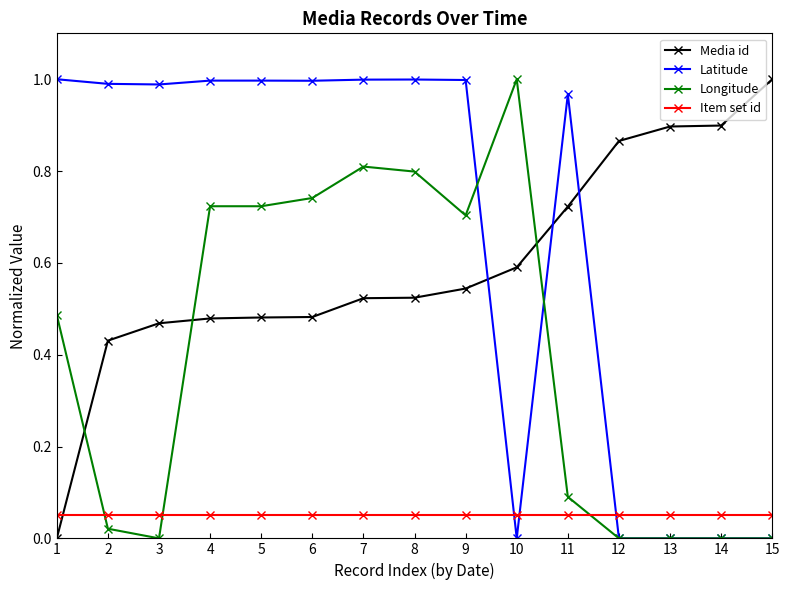

At which label does Media id reach its peak?

15